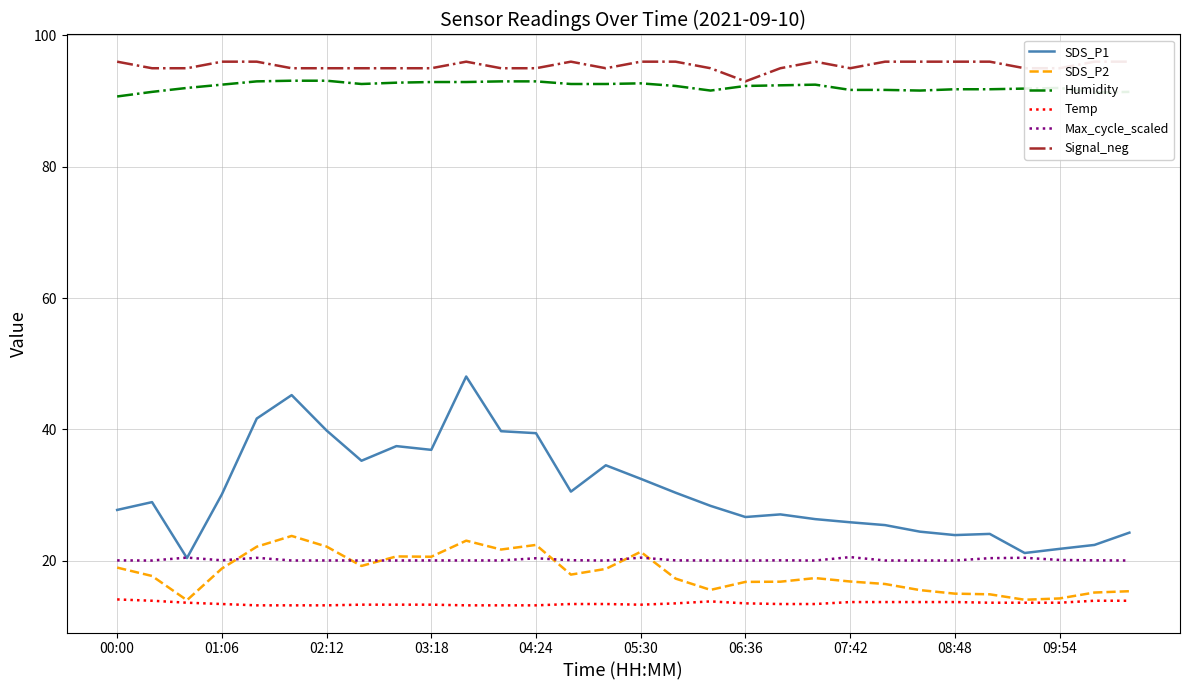

What is the sum of all SDS_P1 values?

920.1